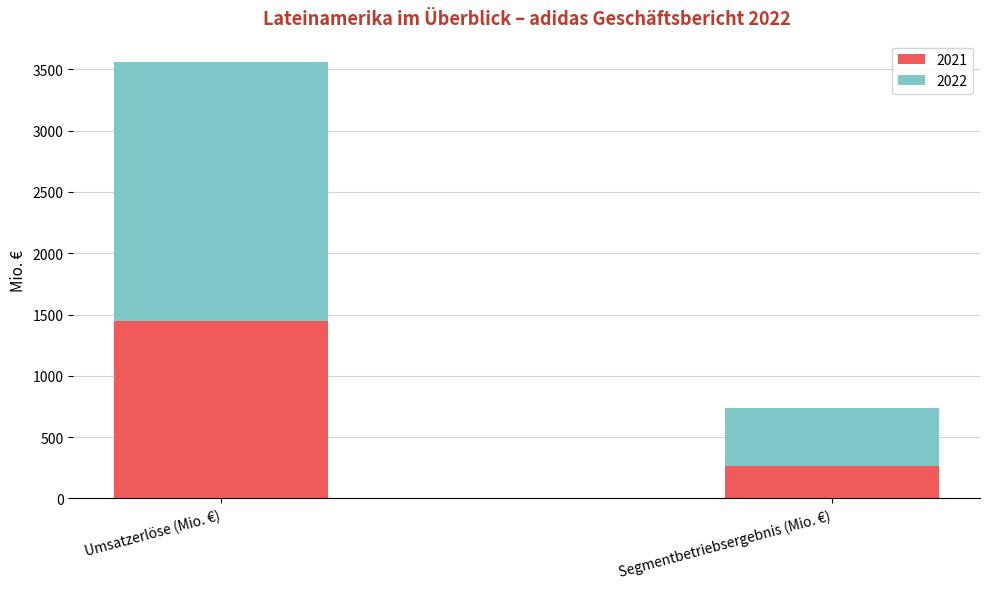

Which category has the lowest value in the 2021 series?

Segmentbetriebsergebnis (Mio. €)